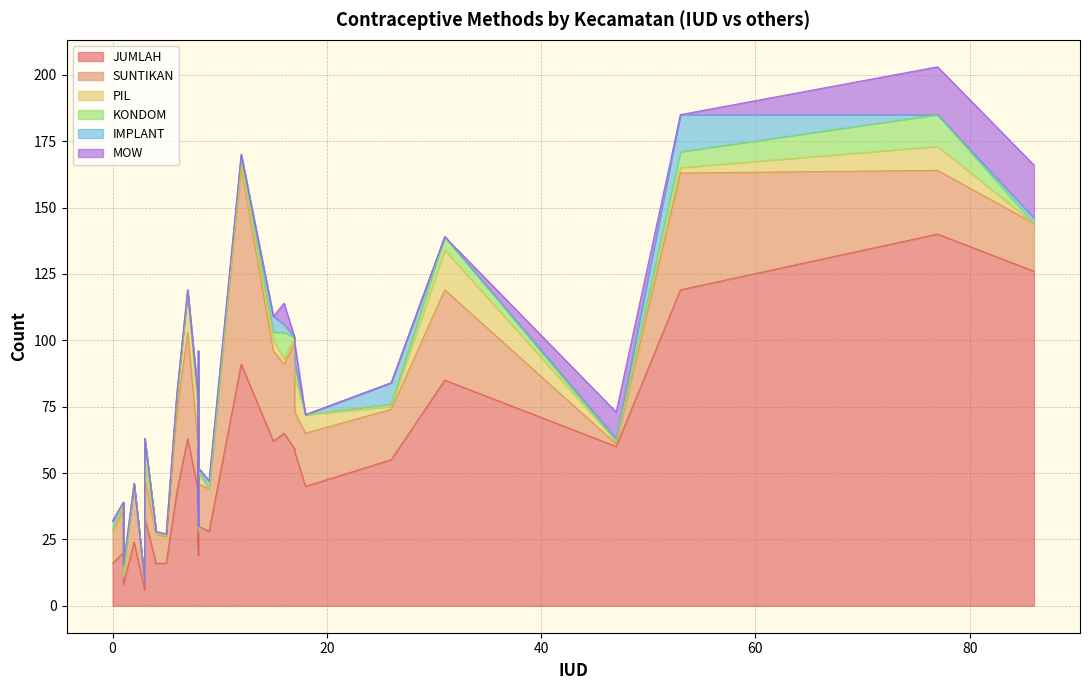

What is the difference between the second highest and second lowest values in the IMPLANT series?

8